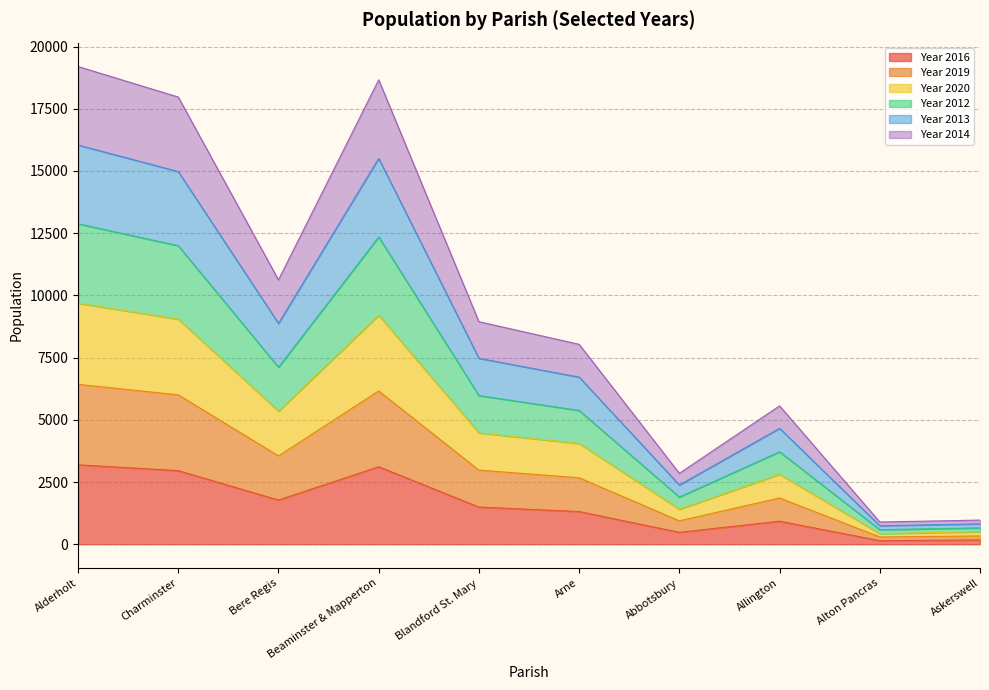

What is the total value across all series at Arne?

8033